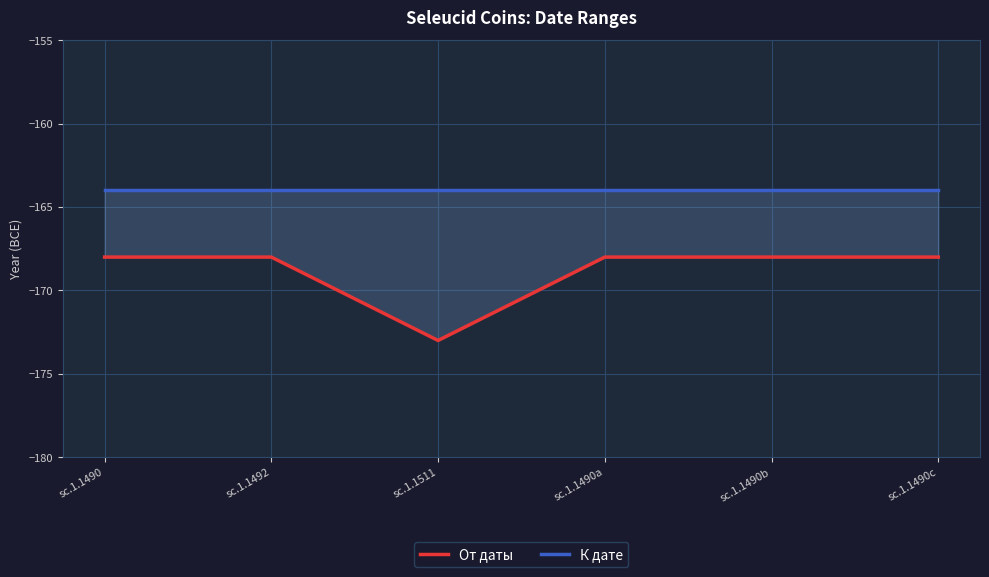

Between sc.1.1492 and sc.1.1490a, which is larger?

sc.1.1492